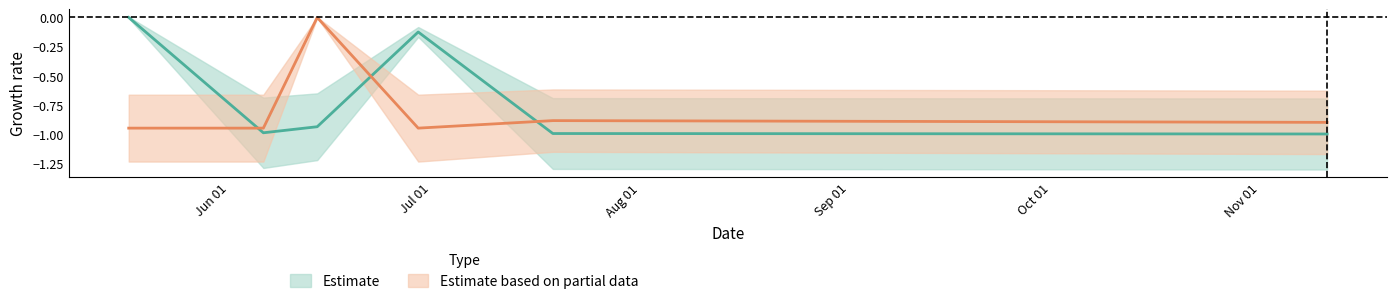

What is the label of the 4th point from the left?

2023-06-29